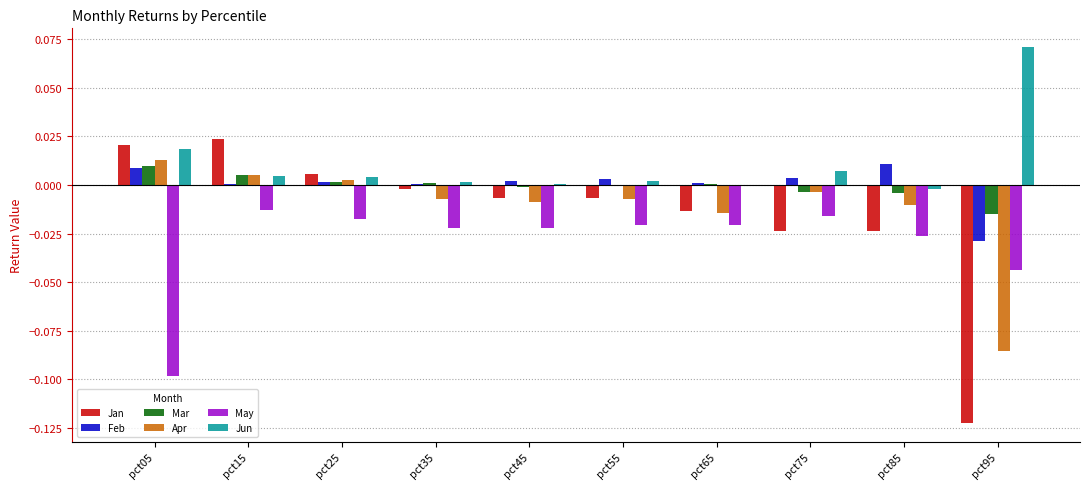

How many groups of bars are there?

10